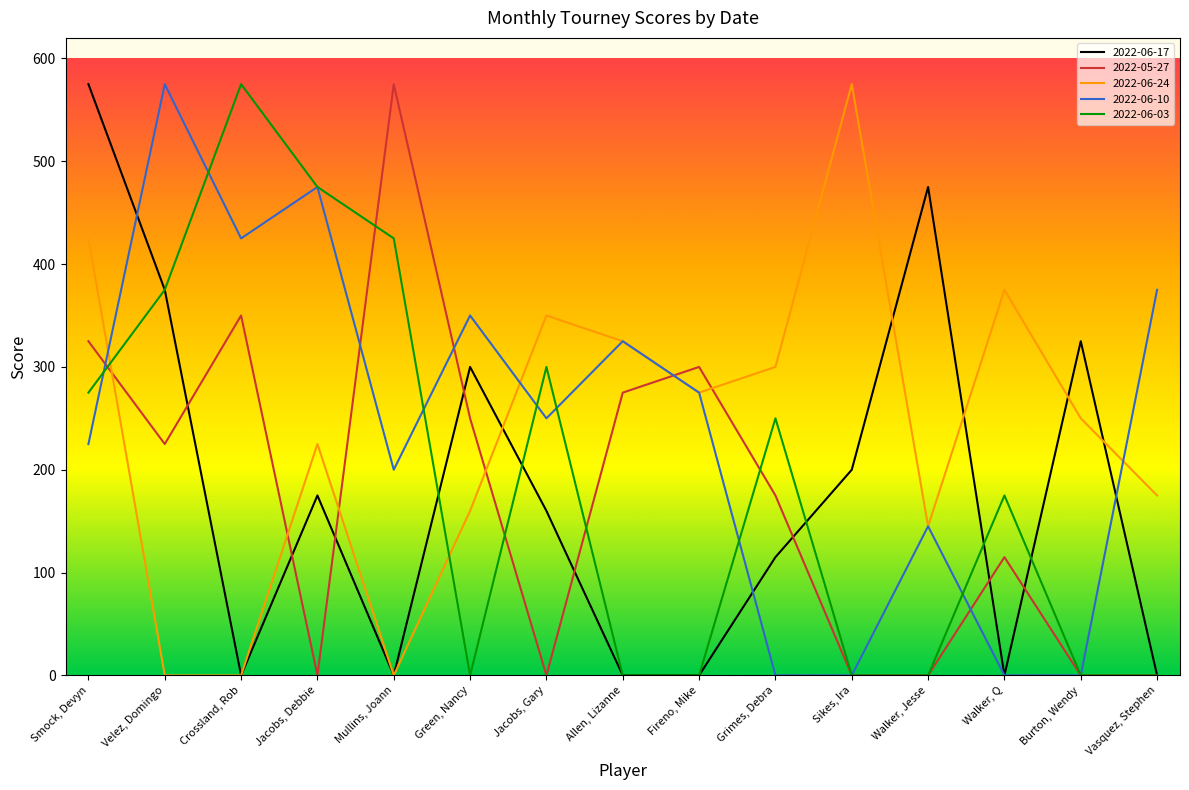

What is the sum of all 2022-06-10 values?

3620